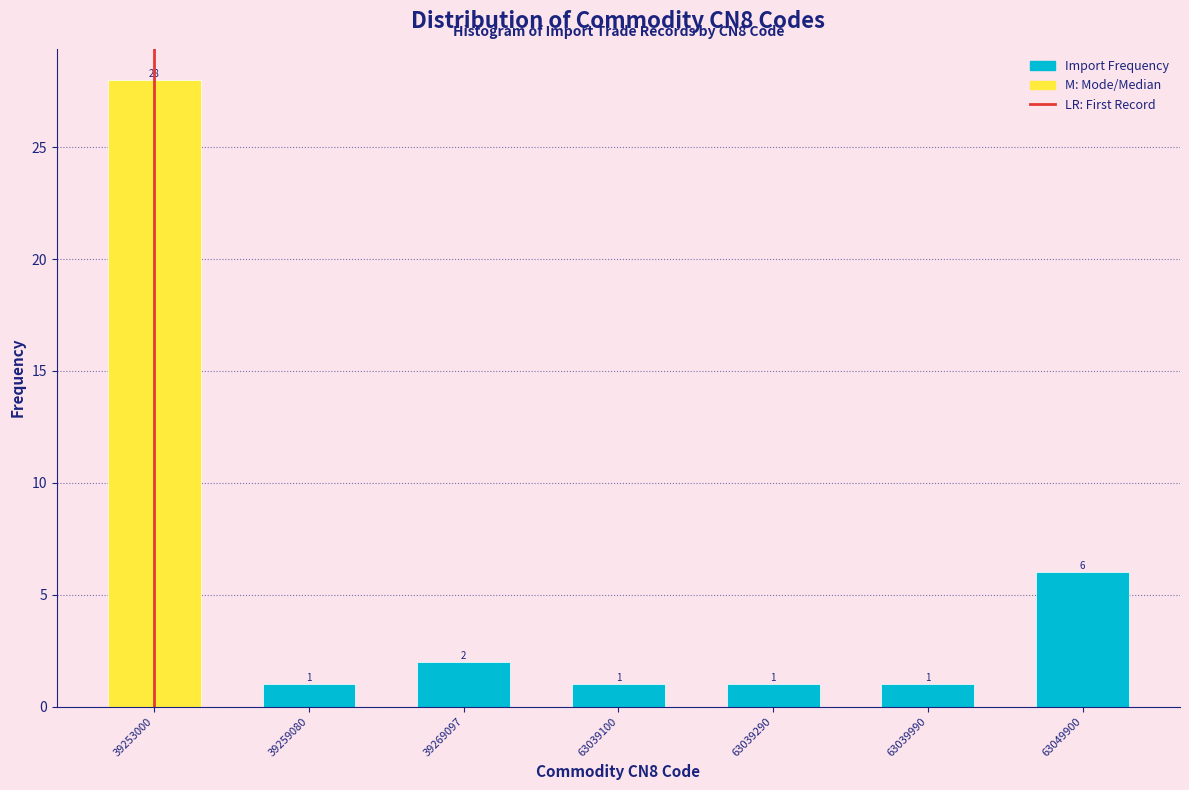

Reading left to right, what are all the values shown in this chart?

39253000=28	39259080=1	39269097=2	63039100=1	63039290=1	63039990=1	63049900=6